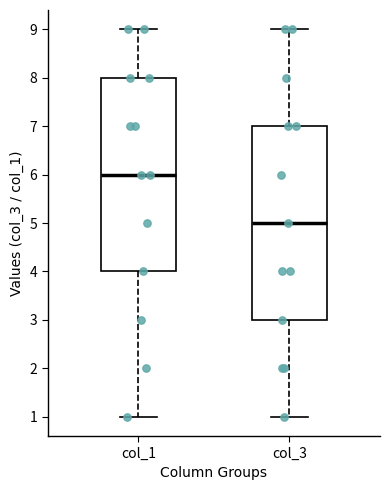

Reading left to right, transcribe this box plot: for each box, give where its median line is, the range the box spans, and where its two whiskers end, as read against the y-axis. The values are not printed on the chart, so give them approximately, as read against the axis.

col_1: median 6, box 4 to 8, whiskers 1 to 9
col_3: median 5, box 3 to 7, whiskers 1 to 9